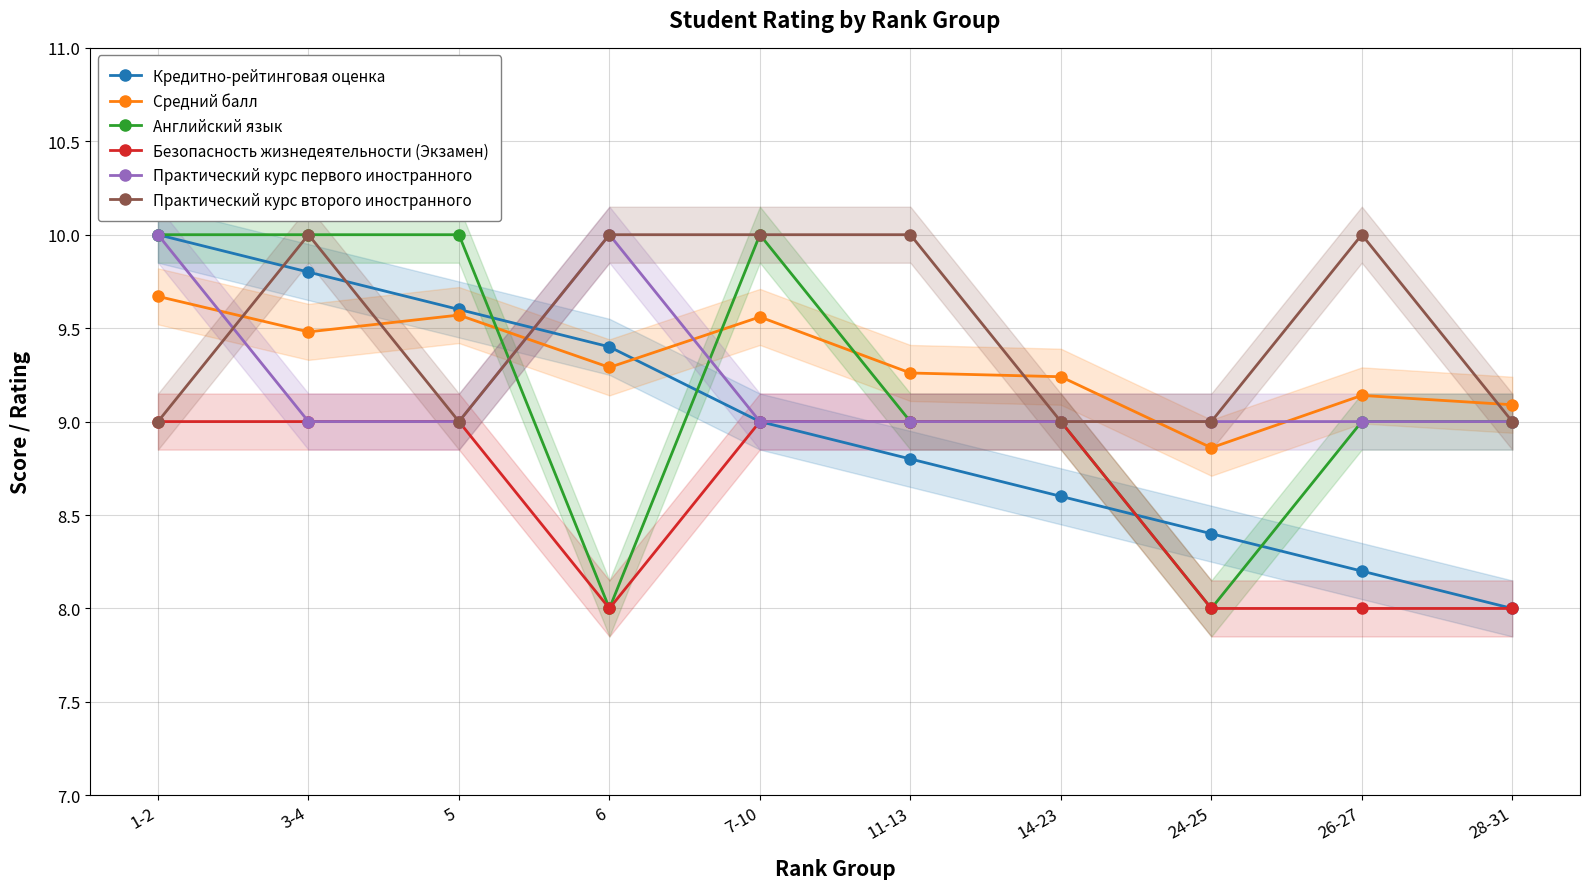

Reading left to right, what are all the values shown in this chart?

Кредитно-рейтинговая оценка: 1-2=10.0	3-4=9.8	5=9.6	6=9.4	7-10=9.0	11-13=8.8	14-23=8.6	24-25=8.4	26-27=8.2	28-31=8.0
Средний балл: 1-2=9.7	3-4=9.5	5=9.6	6=9.3	7-10=9.6	11-13=9.3	14-23=9.2	24-25=8.9	26-27=9.1	28-31=9.1
Английский язык: 1-2=10.0	3-4=10.0	5=10.0	6=8.0	7-10=10.0	11-13=9.0	14-23=9.0	24-25=8.0	26-27=9.0	28-31=9.0
Безопасность жизнедеятельности (Экзамен): 1-2=9.0	3-4=9.0	5=9.0	6=8.0	7-10=9.0	11-13=9.0	14-23=9.0	24-25=8.0	26-27=8.0	28-31=8.0
Практический курс первого иностранного: 1-2=10.0	3-4=9.0	5=9.0	6=10.0	7-10=9.0	11-13=9.0	14-23=9.0	24-25=9.0	26-27=9.0	28-31=9.0
Практический курс второго иностранного: 1-2=9.0	3-4=10.0	5=9.0	6=10.0	7-10=10.0	11-13=10.0	14-23=9.0	24-25=9.0	26-27=10.0	28-31=9.0